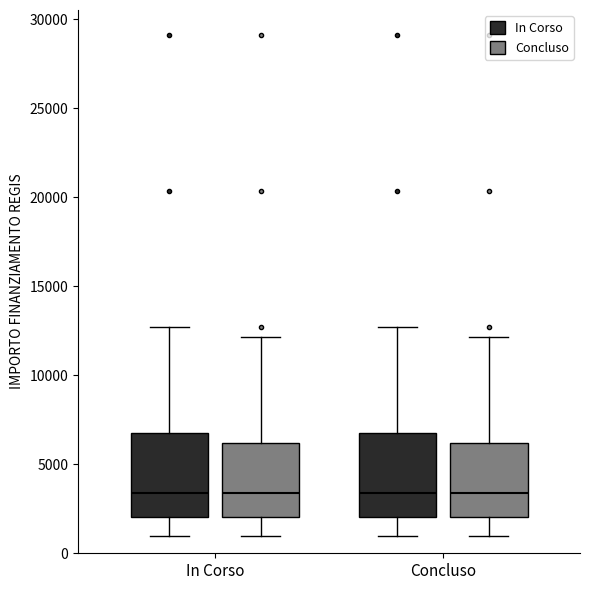

Reading left to right, transcribe this box plot: for each box, give where its median line is, the range the box spans, and where its two whiskers end, as read against the y-axis. The values are not printed on the chart, so give them approximately, as read against the axis.

In Corso (In Corso): median 3500, box 2000 to 7000, whiskers 1000 to 12500
In Corso (Concluso): median 3500, box 2000 to 6000, whiskers 1000 to 12000
Concluso (In Corso): median 3500, box 2000 to 7000, whiskers 1000 to 12500
Concluso (Concluso): median 3500, box 2000 to 6000, whiskers 1000 to 12000